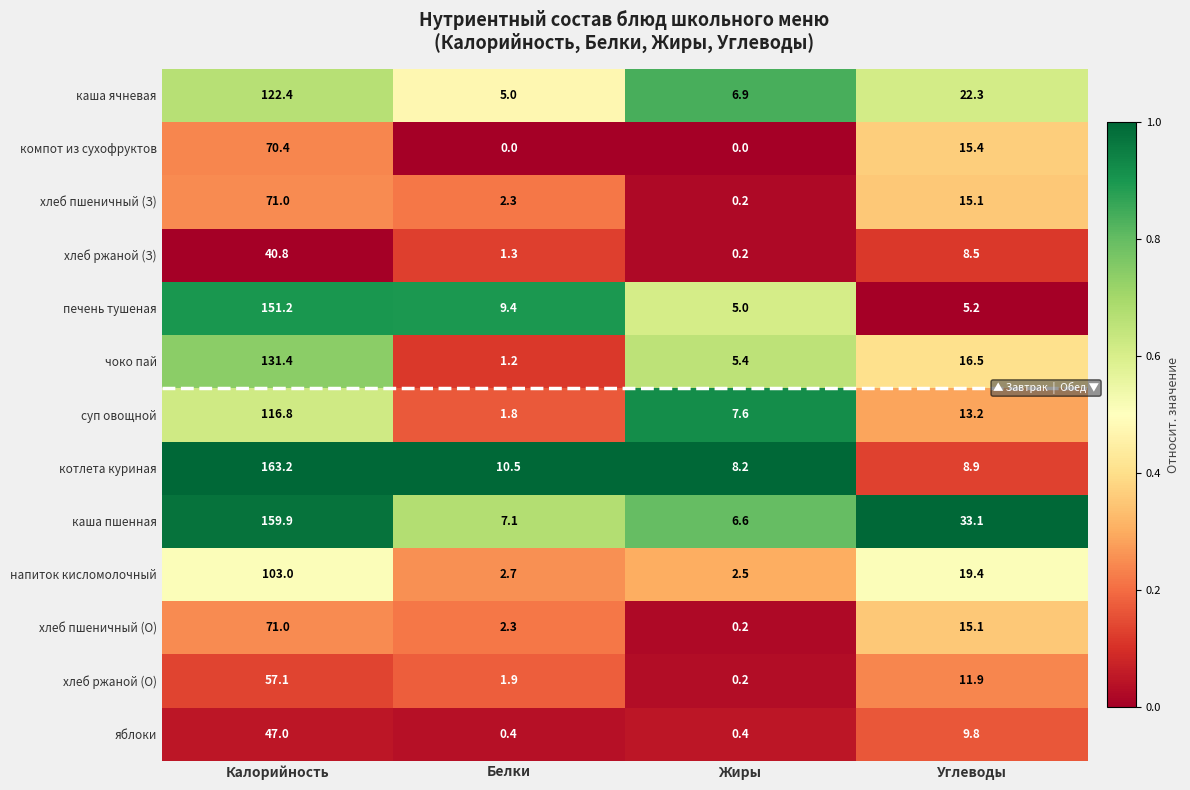

At which category is the sum across all series the highest?

Калорийность